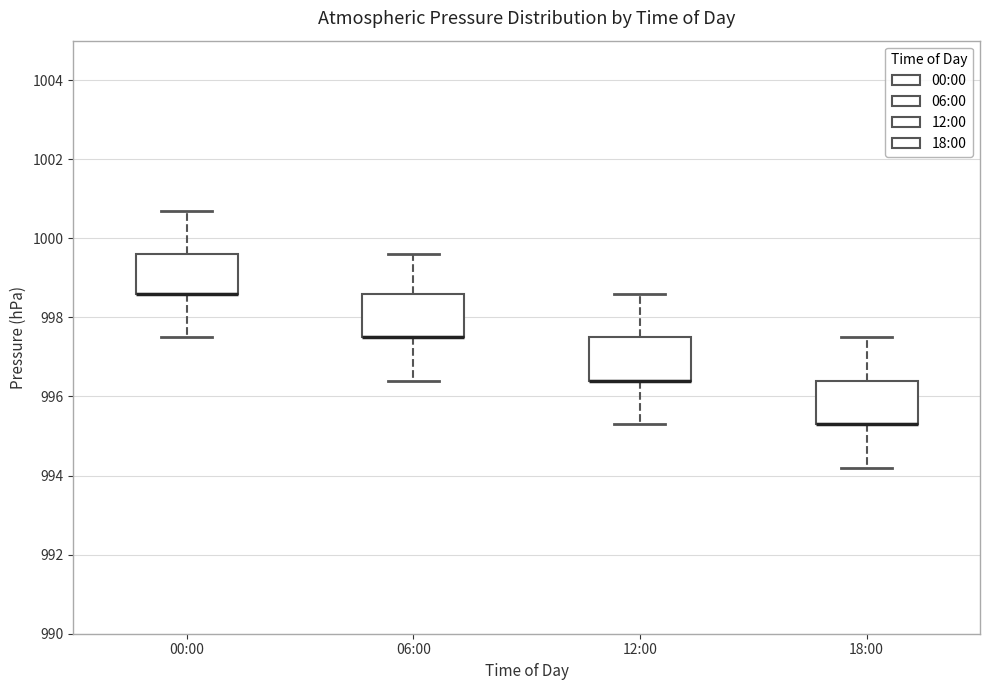

Where is the lower edge of the box for 06:00 on the y-axis? The values are not printed on the chart, so give them approximately, as read against the axis.

997.6